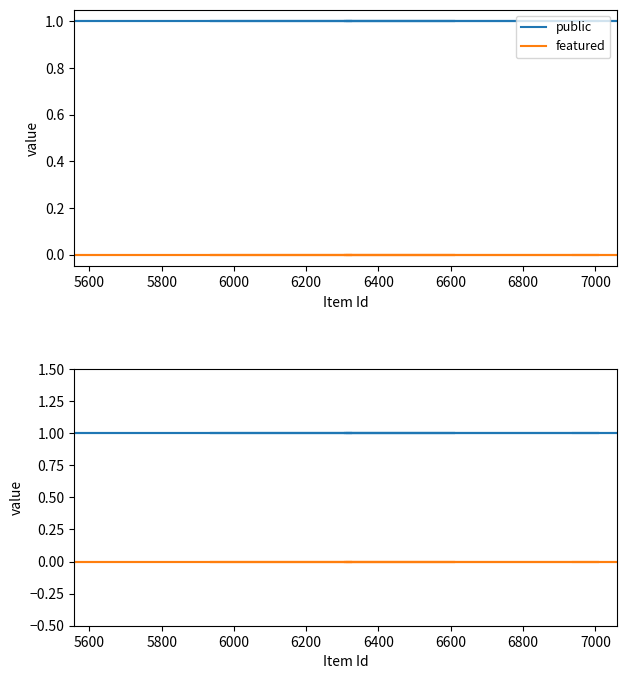

What is the label of the 7th point from the right?

6400